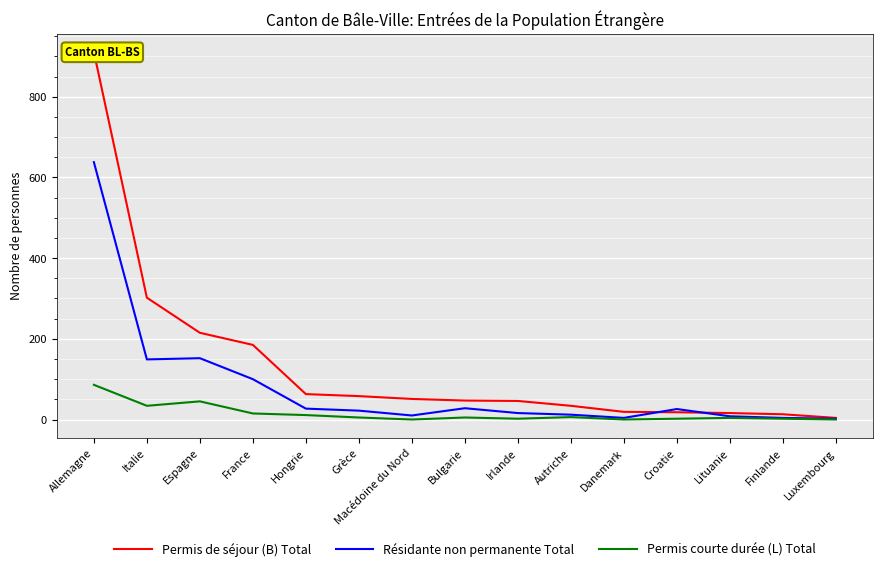

True or false: Permis courte durée (L) Total and Permis de séjour (B) Total intersect in this chart.

False